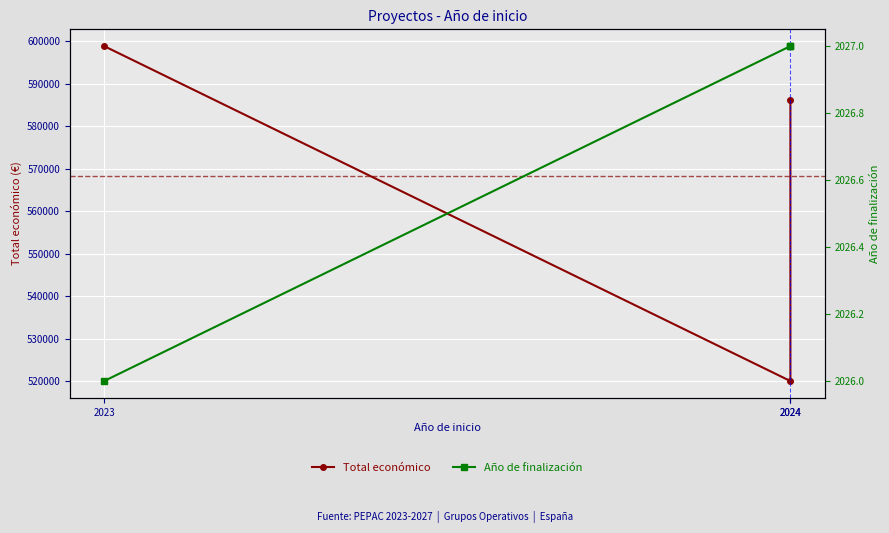

Which category has the highest value in the Total económico series?

2023